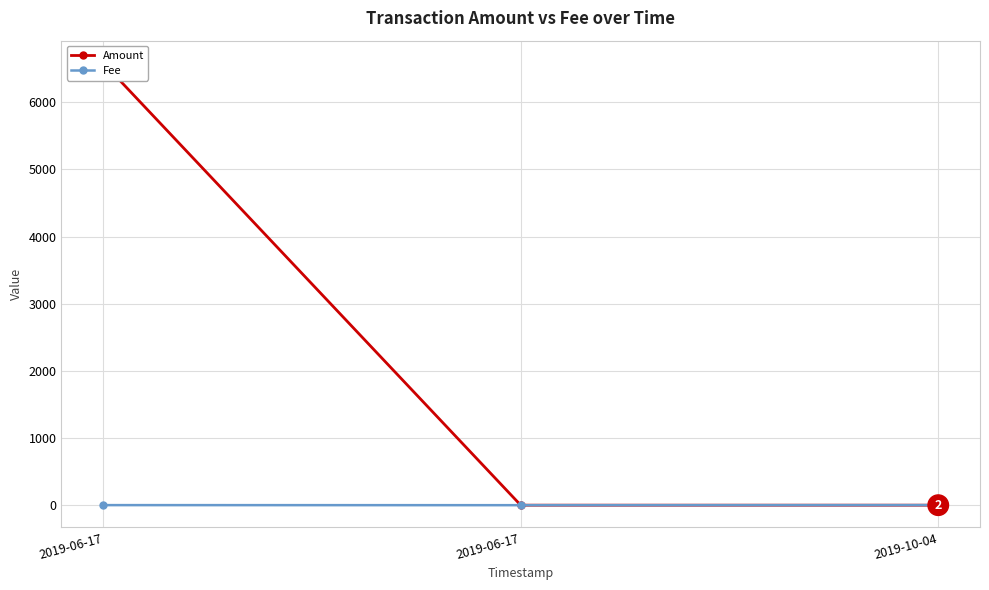

What is the highest value of the Fee series?

1.0